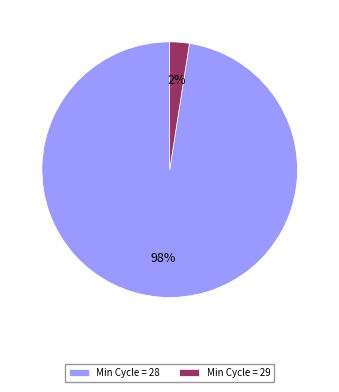

How many segments does this pie chart have?

2